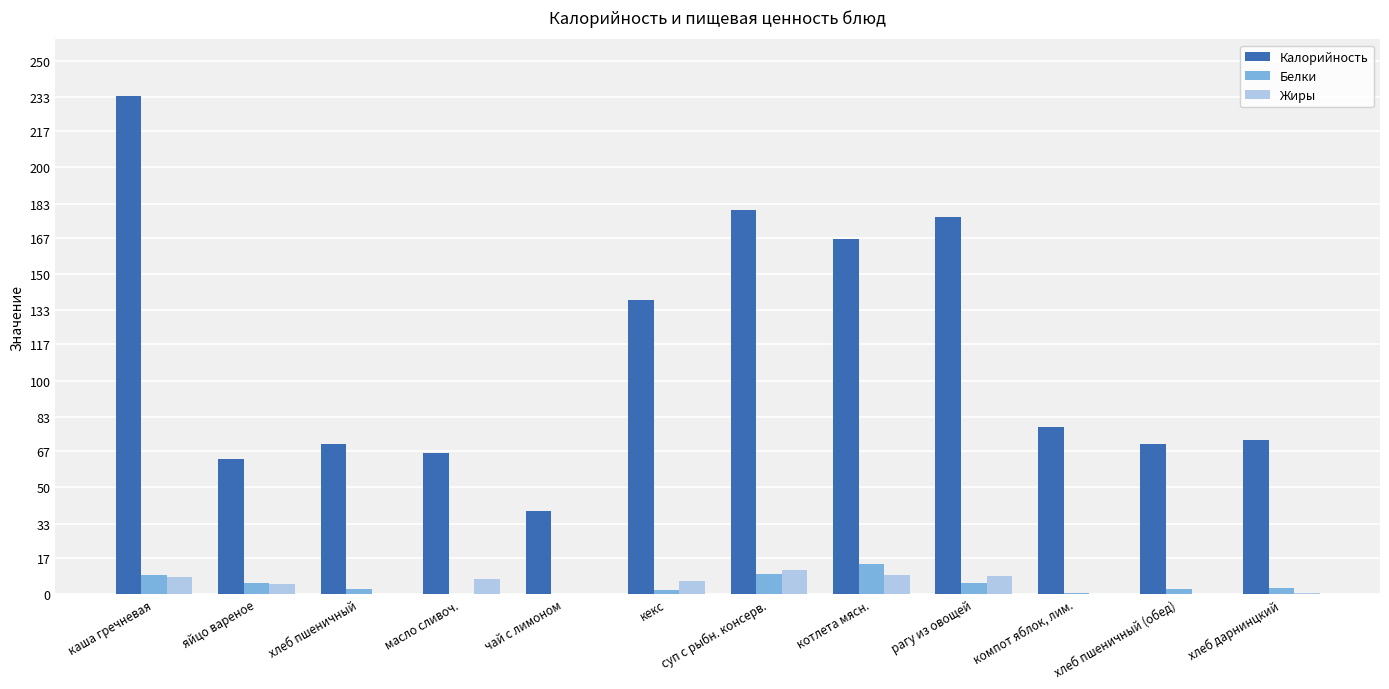

The value of Жиры at кекс is 6.1. True or false?

True